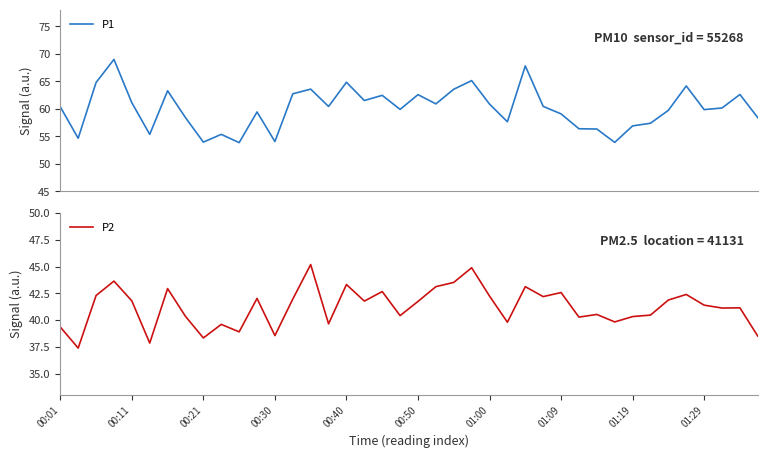

How many interior local valleys does the P2 series have?

13